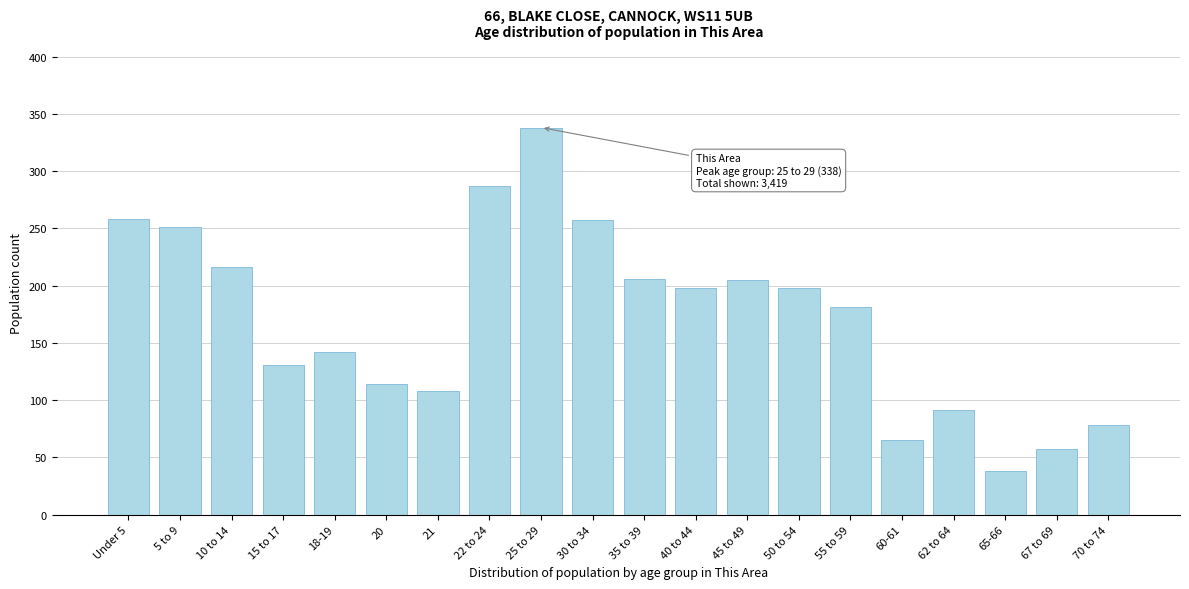

Between 10 to 14 and 20, which is larger?

10 to 14